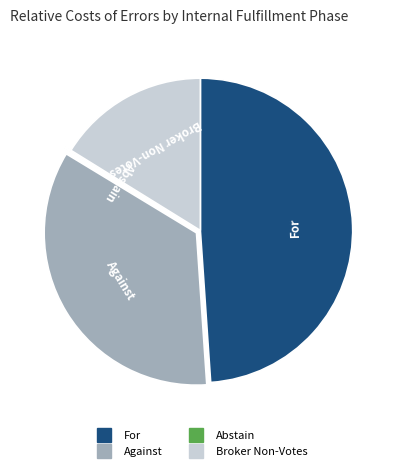

Do Against and Broker Non-Votes together represent more than half of the pie?

Yes